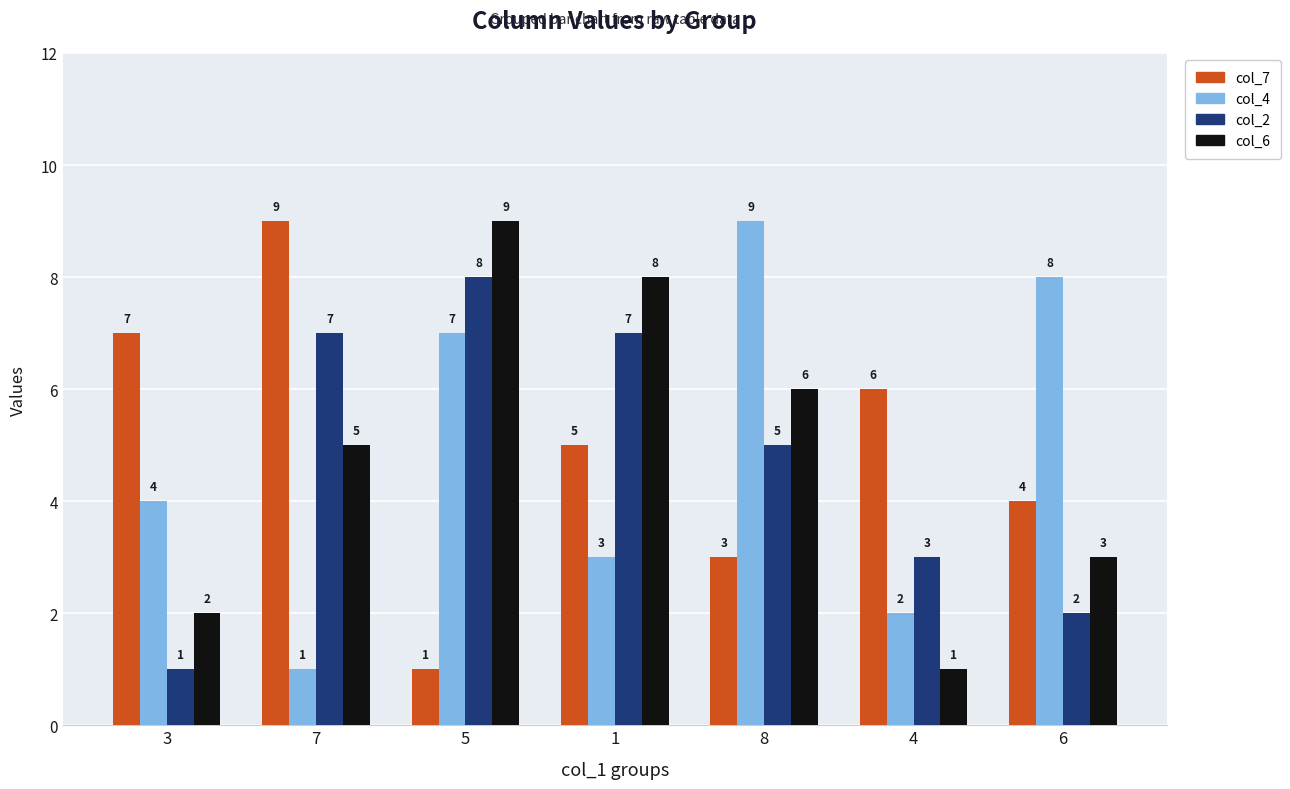

Reading right to left, transcribe all the data shown in this chart.

col_7: 6=4	4=6	8=3	1=5	5=1	7=9	3=7
col_4: 6=8	4=2	8=9	1=3	5=7	7=1	3=4
col_2: 6=2	4=3	8=5	1=7	5=8	7=7	3=1
col_6: 6=3	4=1	8=6	1=8	5=9	7=5	3=2